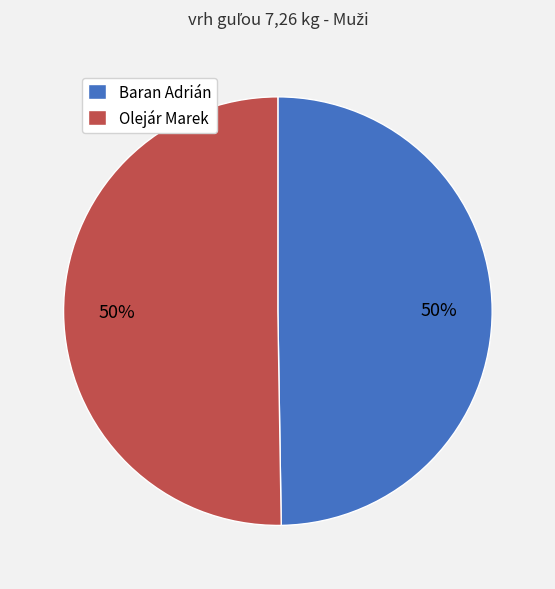

Count the number of slices in the pie.

2